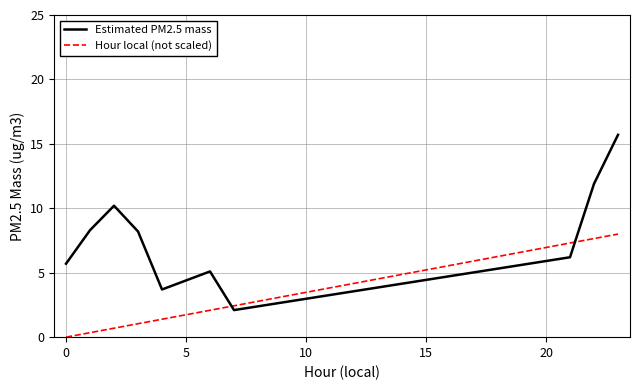

What are all the series names shown in the legend?

Estimated PM2.5 mass, Hour local (not scaled)